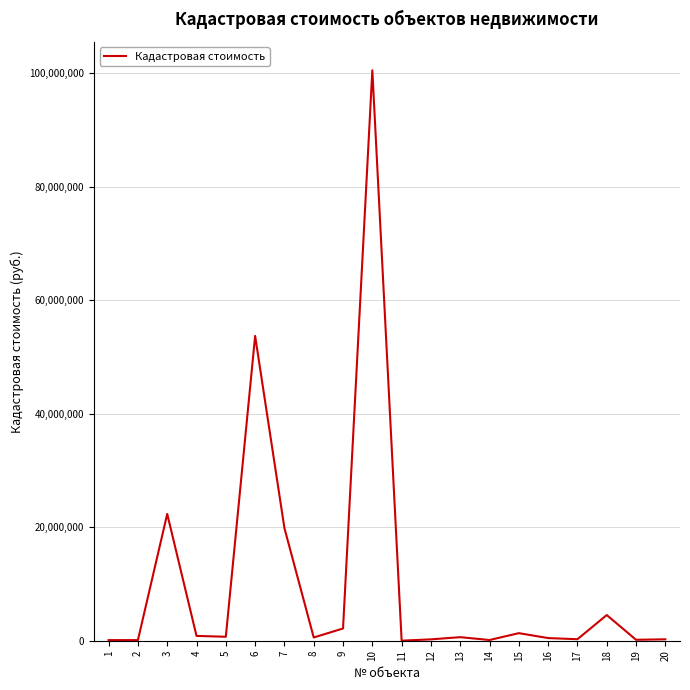

What is the sum of the values at 7 and 11?

19856852.2